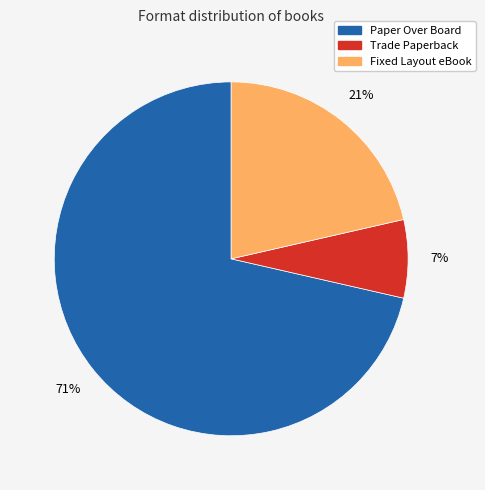

Is the sum of Trade Paperback and Paper Over Board greater than half?

Yes